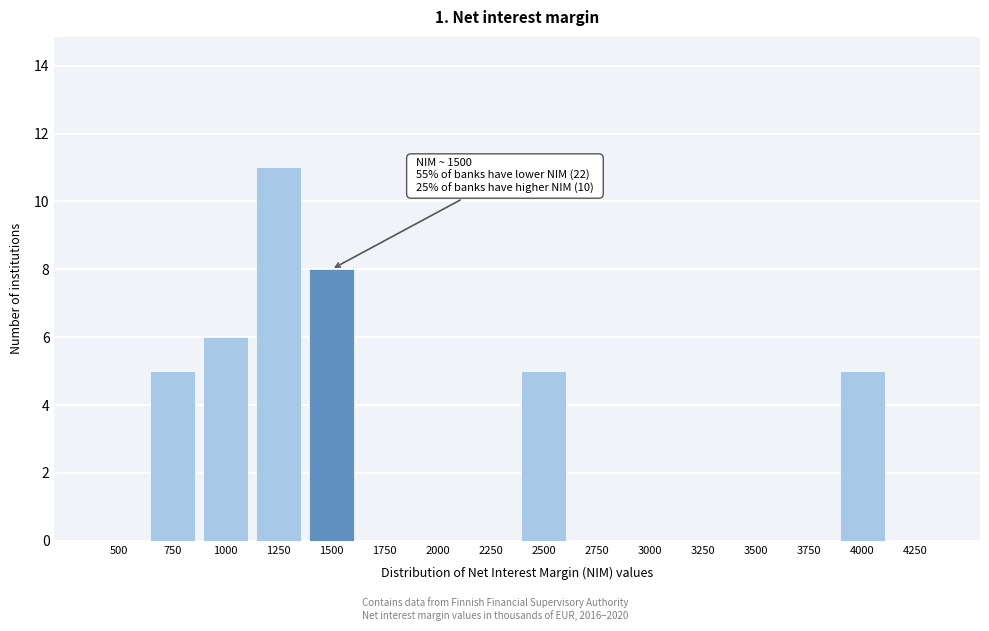

Reading left to right, extract all data points from this chart.

500=0	750=5	1000=6	1250=11	1500=8	1750=0	2000=0	2250=0	2500=5	2750=0	3000=0	3250=0	3500=0	3750=0	4000=5	4250=0